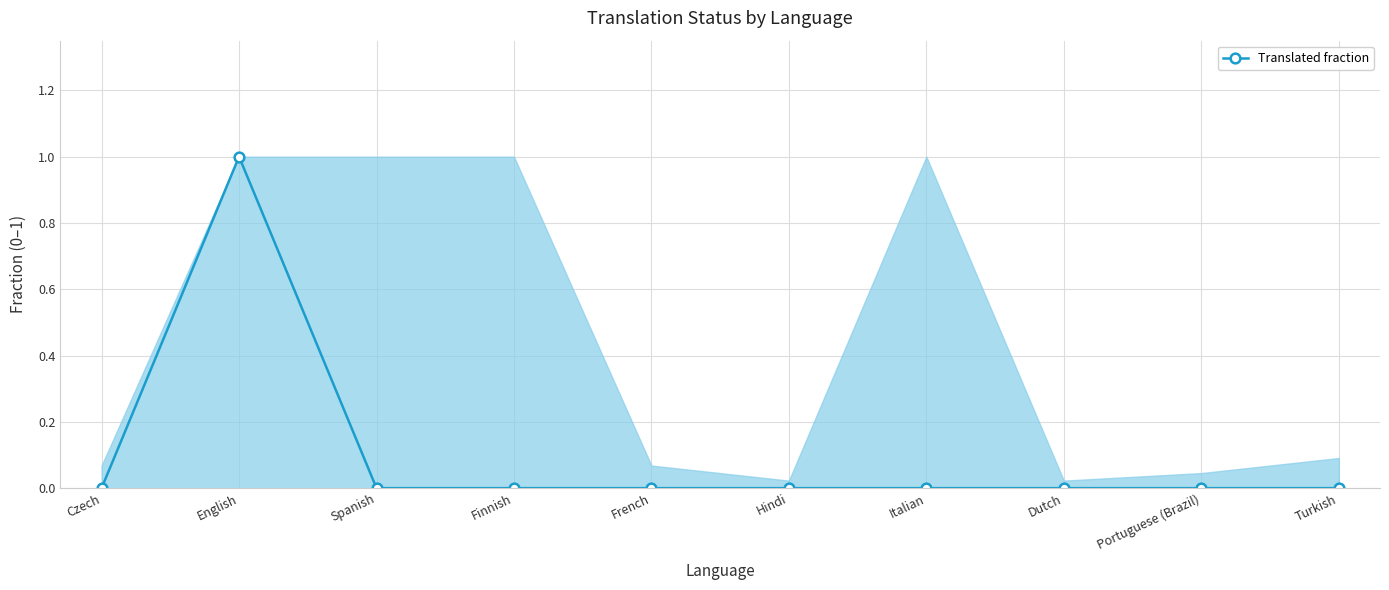

At which category does the data reach its first local peak?

English